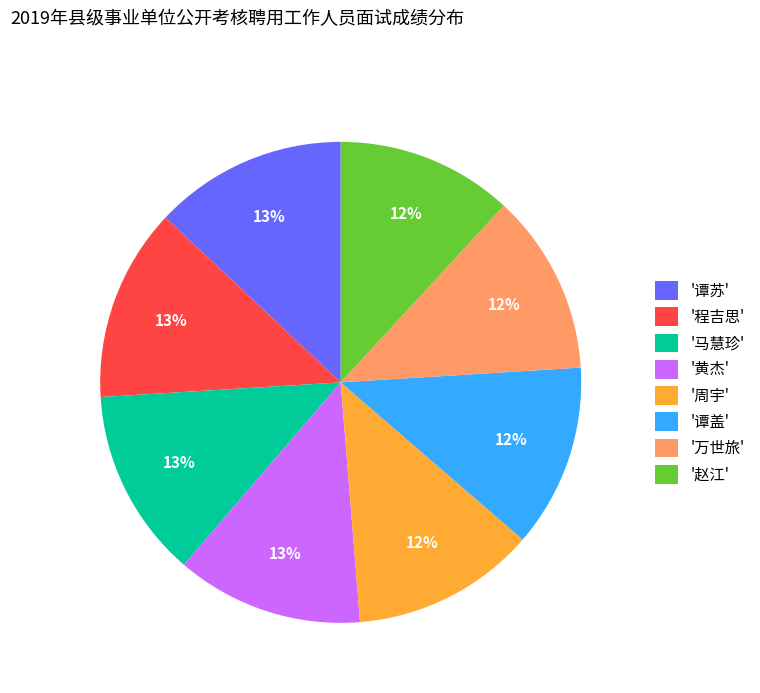

To the nearest percent, what is the difference between the largest and smallest slice percentages?

1%